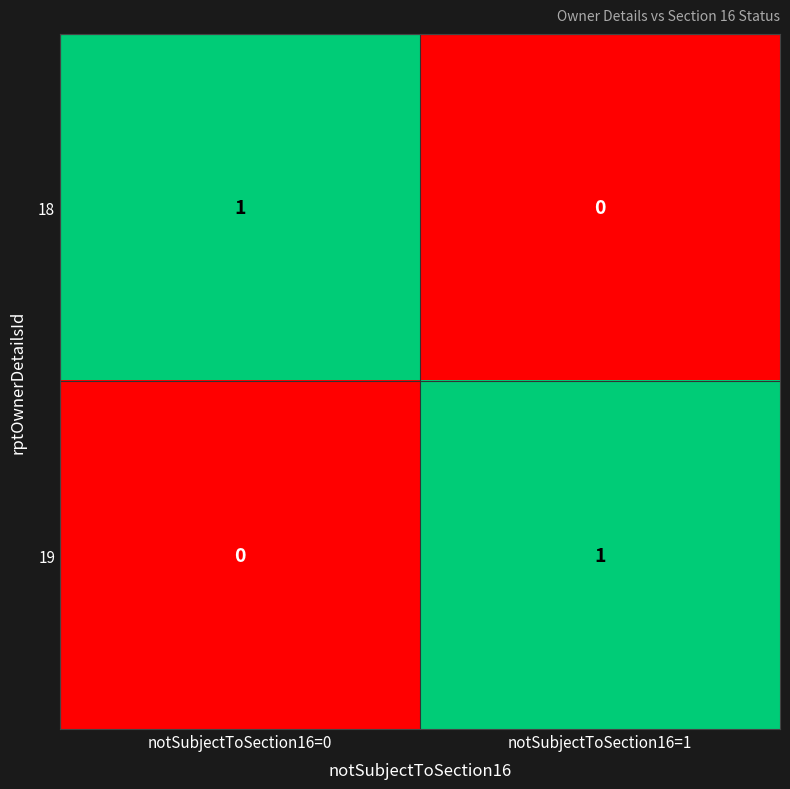

Which category has the highest value in the 18 series?

notSubjectToSection16=0